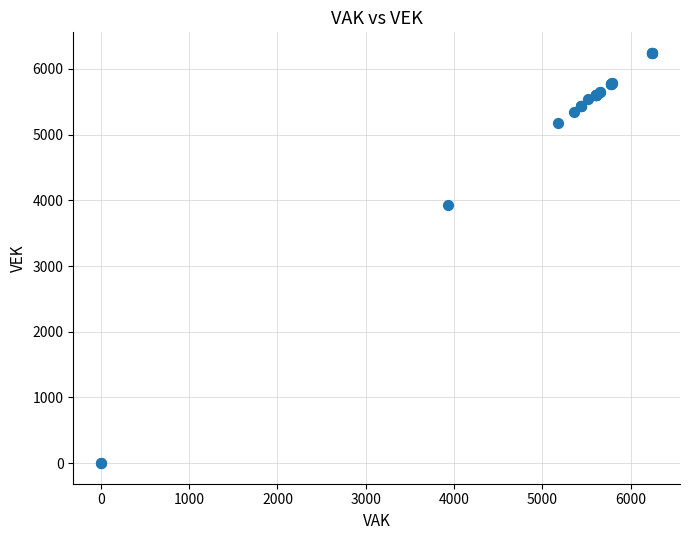

What Y value in the scatter plot is closest to 3122?

3936